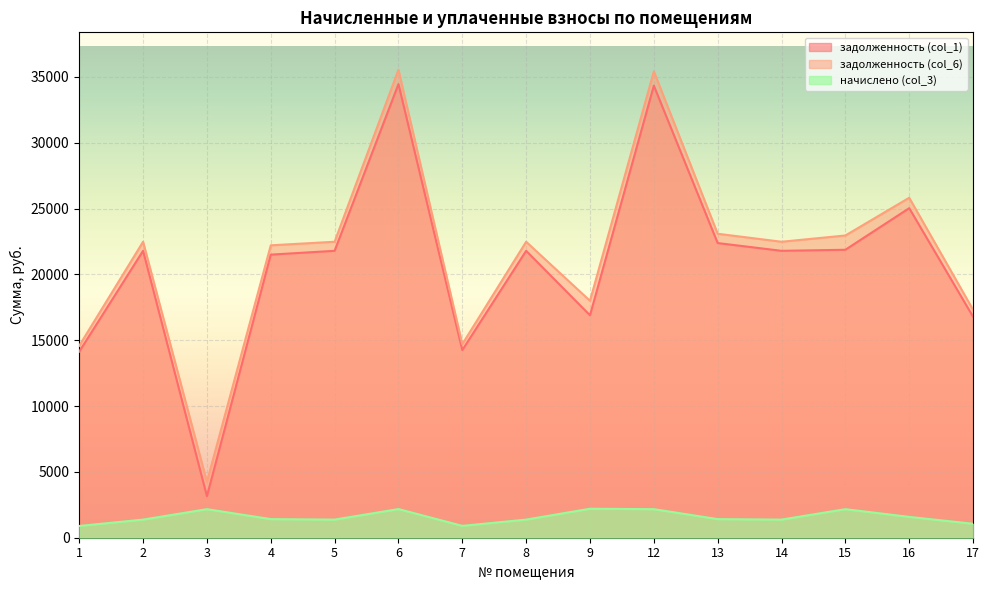

True or false: задолженность (col_1) and задолженность (col_6) cross at least once.

False